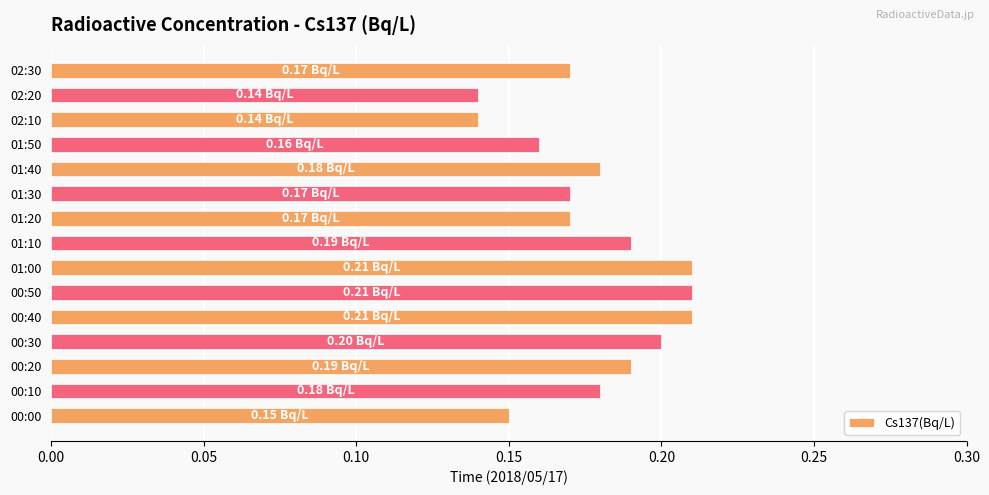

Which has a higher value, 01:40 or 02:10?

01:40